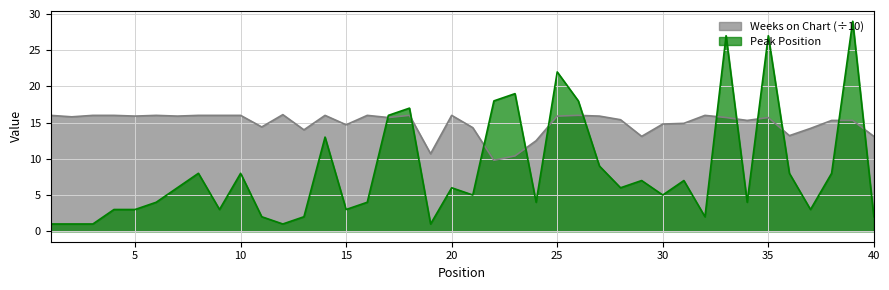

Where do Weeks on Chart and Peak Position first cross each other?

16 and 17